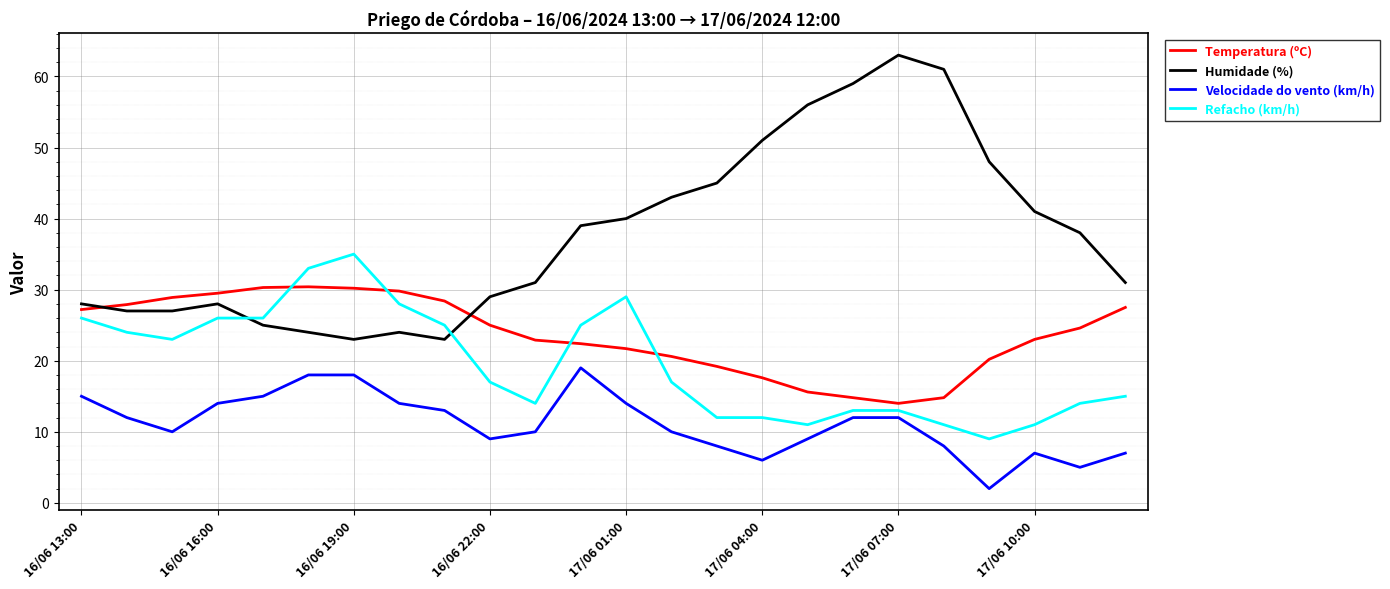

What is the lowest value of the Humidade (%) series?

23.0